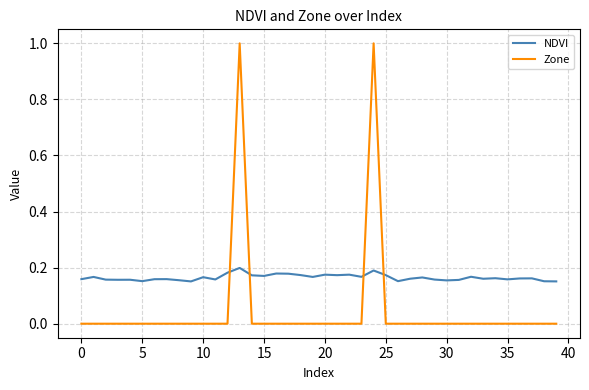

What is the sum of all NDVI values?

6.6